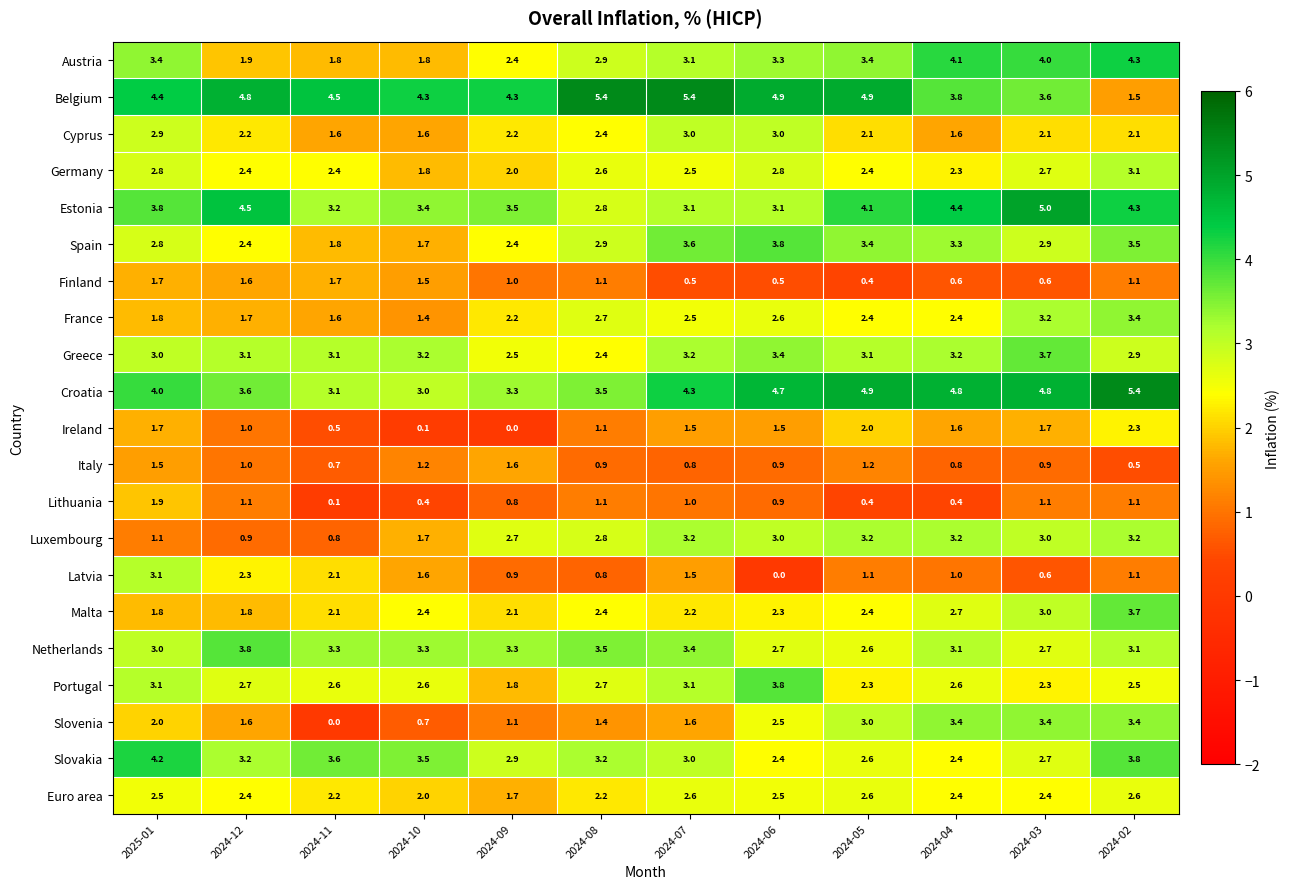

The Lithuania series shows 1.1 at 2024-08. True or false?

True